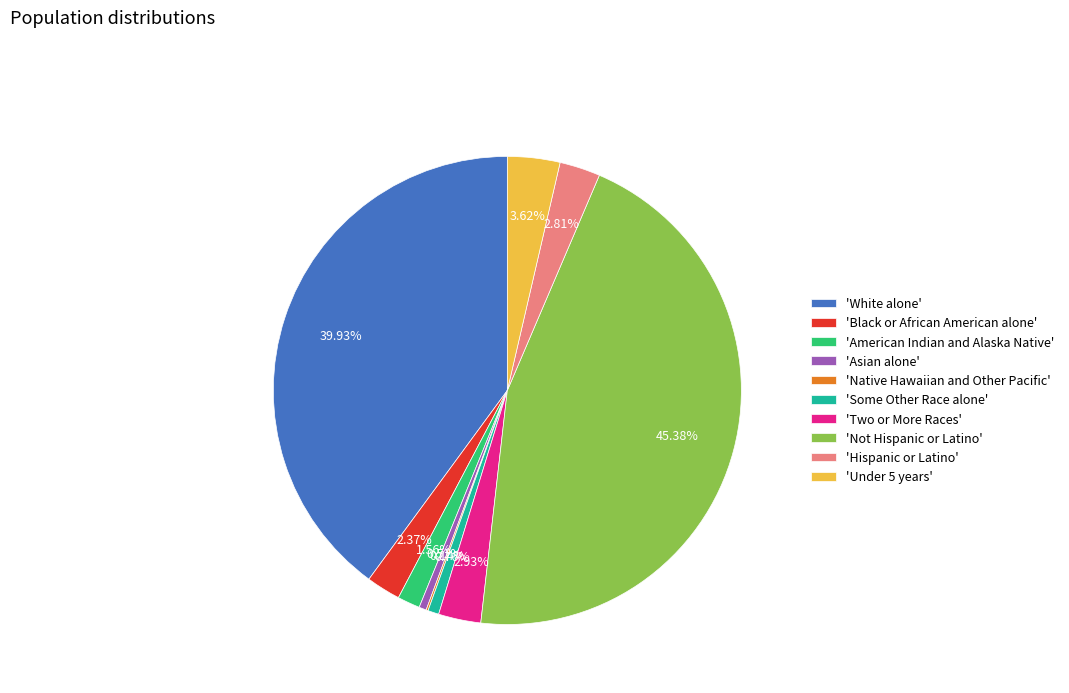

Is there any slice that represents more than half of the pie?

No